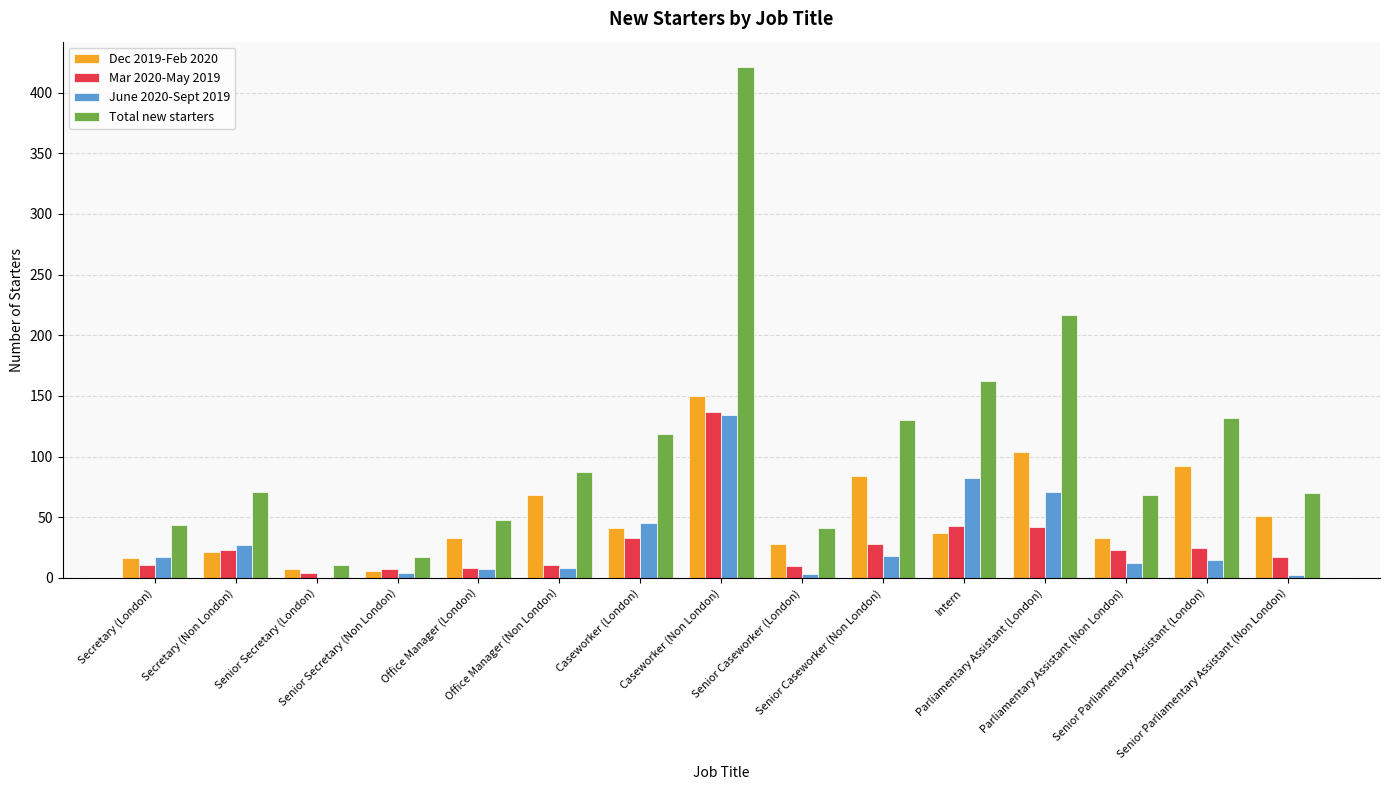

At which category is the sum across all series the highest?

Caseworker (Non London)